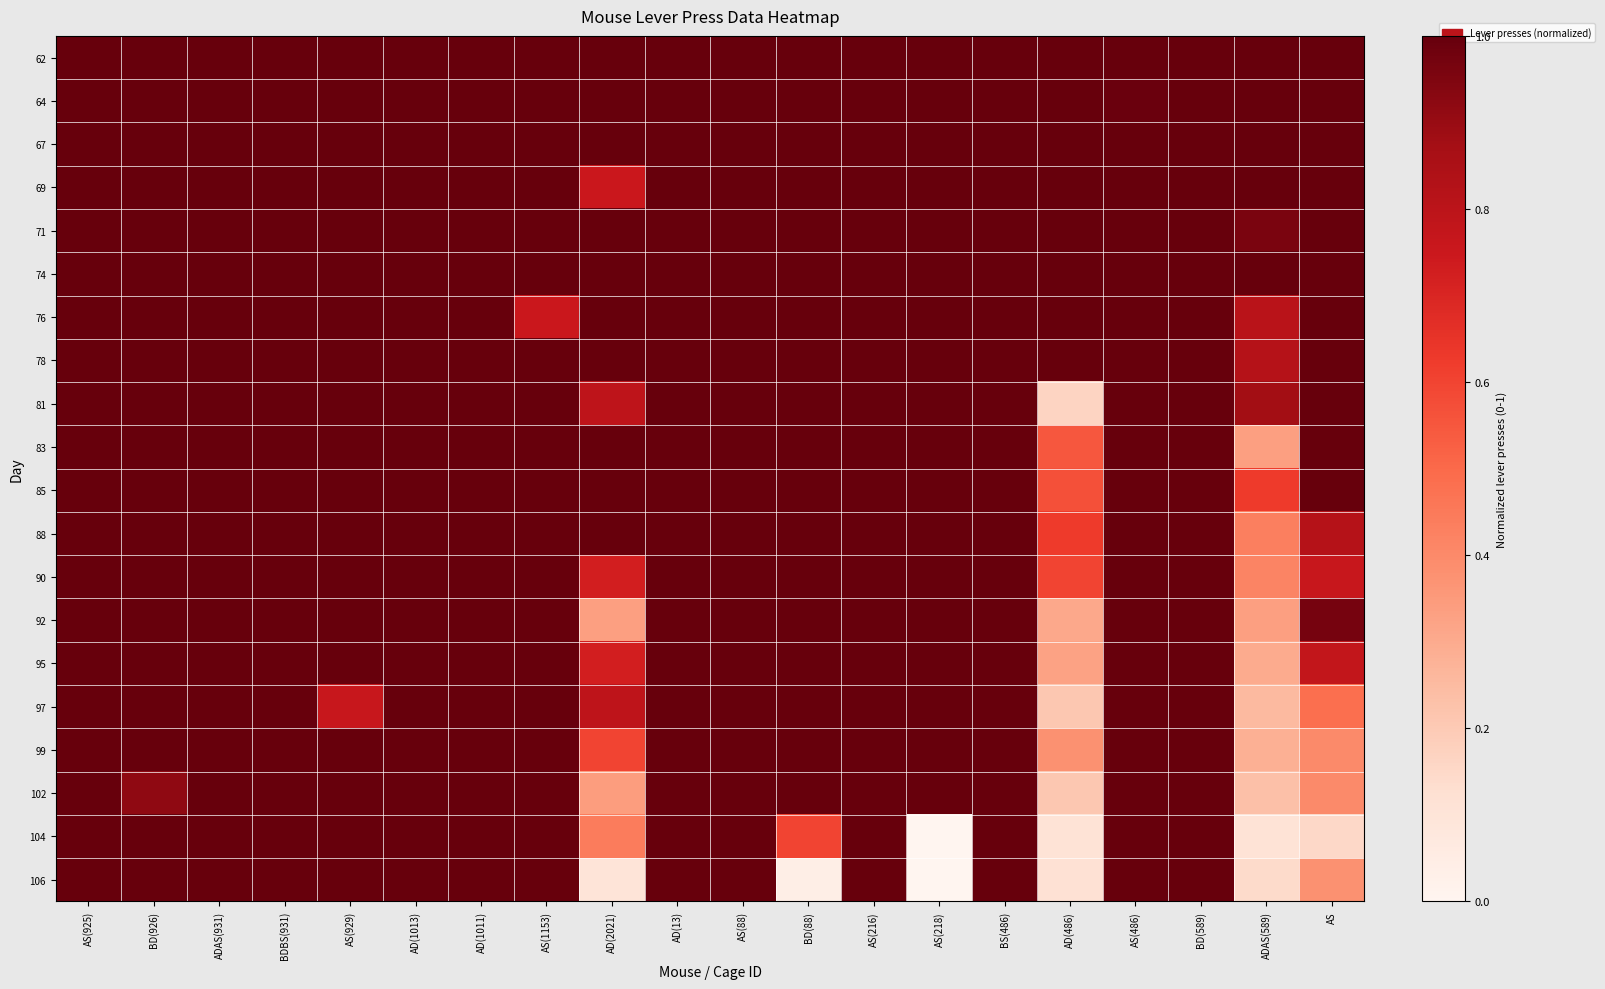

Reading left to right, list all the values displayed in this chart.

62: AS(925)=1.0	BD(926)=1.0	ADAS(931)=1.0	BDBS(931)=1.0	AS(929)=1.0	AD(1013)=1.0	AD(1011)=1.0	AS(1153)=1.0	AD(2021)=1.0	AD(13)=1.0	AS(88)=1.0	BD(88)=1.0	AS(216)=1.0	AS(218)=1.0	BS(486)=1.0	AD(486)=1.0	AS(486)=1.0	BD(589)=1.0	ADAS(589)=1.0	AS=1.0
64: AS(925)=1.0	BD(926)=1.0	ADAS(931)=1.0	BDBS(931)=1.0	AS(929)=1.0	AD(1013)=1.0	AD(1011)=1.0	AS(1153)=1.0	AD(2021)=1.0	AD(13)=1.0	AS(88)=1.0	BD(88)=1.0	AS(216)=1.0	AS(218)=1.0	BS(486)=1.0	AD(486)=1.0	AS(486)=1.0	BD(589)=1.0	ADAS(589)=1.0	AS=1.0
67: AS(925)=1.0	BD(926)=1.0	ADAS(931)=1.0	BDBS(931)=1.0	AS(929)=1.0	AD(1013)=1.0	AD(1011)=1.0	AS(1153)=1.0	AD(2021)=1.0	AD(13)=1.0	AS(88)=1.0	BD(88)=1.0	AS(216)=1.0	AS(218)=1.0	BS(486)=1.0	AD(486)=1.0	AS(486)=1.0	BD(589)=1.0	ADAS(589)=1.0	AS=1.0
69: AS(925)=1.0	BD(926)=1.0	ADAS(931)=1.0	BDBS(931)=1.0	AS(929)=1.0	AD(1013)=1.0	AD(1011)=1.0	AS(1153)=1.0	AD(2021)=0.8	AD(13)=1.0	AS(88)=1.0	BD(88)=1.0	AS(216)=1.0	AS(218)=1.0	BS(486)=1.0	AD(486)=1.0	AS(486)=1.0	BD(589)=1.0	ADAS(589)=1.0	AS=1.0
71: AS(925)=1.0	BD(926)=1.0	ADAS(931)=1.0	BDBS(931)=1.0	AS(929)=1.0	AD(1013)=1.0	AD(1011)=1.0	AS(1153)=1.0	AD(2021)=1.0	AD(13)=1.0	AS(88)=1.0	BD(88)=1.0	AS(216)=1.0	AS(218)=1.0	BS(486)=1.0	AD(486)=1.0	AS(486)=1.0	BD(589)=1.0	ADAS(589)=1.0	AS=1.0
74: AS(925)=1.0	BD(926)=1.0	ADAS(931)=1.0	BDBS(931)=1.0	AS(929)=1.0	AD(1013)=1.0	AD(1011)=1.0	AS(1153)=1.0	AD(2021)=1.0	AD(13)=1.0	AS(88)=1.0	BD(88)=1.0	AS(216)=1.0	AS(218)=1.0	BS(486)=1.0	AD(486)=1.0	AS(486)=1.0	BD(589)=1.0	ADAS(589)=1.0	AS=1.0
76: AS(925)=1.0	BD(926)=1.0	ADAS(931)=1.0	BDBS(931)=1.0	AS(929)=1.0	AD(1013)=1.0	AD(1011)=1.0	AS(1153)=0.8	AD(2021)=1.0	AD(13)=1.0	AS(88)=1.0	BD(88)=1.0	AS(216)=1.0	AS(218)=1.0	BS(486)=1.0	AD(486)=1.0	AS(486)=1.0	BD(589)=1.0	ADAS(589)=0.8	AS=1.0
78: AS(925)=1.0	BD(926)=1.0	ADAS(931)=1.0	BDBS(931)=1.0	AS(929)=1.0	AD(1013)=1.0	AD(1011)=1.0	AS(1153)=1.0	AD(2021)=1.0	AD(13)=1.0	AS(88)=1.0	BD(88)=1.0	AS(216)=1.0	AS(218)=1.0	BS(486)=1.0	AD(486)=1.0	AS(486)=1.0	BD(589)=1.0	ADAS(589)=0.8	AS=1.0
81: AS(925)=1.0	BD(926)=1.0	ADAS(931)=1.0	BDBS(931)=1.0	AS(929)=1.0	AD(1013)=1.0	AD(1011)=1.0	AS(1153)=1.0	AD(2021)=0.8	AD(13)=1.0	AS(88)=1.0	BD(88)=1.0	AS(216)=1.0	AS(218)=1.0	BS(486)=1.0	AD(486)=0.2	AS(486)=1.0	BD(589)=1.0	ADAS(589)=0.9	AS=1.0
83: AS(925)=1.0	BD(926)=1.0	ADAS(931)=1.0	BDBS(931)=1.0	AS(929)=1.0	AD(1013)=1.0	AD(1011)=1.0	AS(1153)=1.0	AD(2021)=1.0	AD(13)=1.0	AS(88)=1.0	BD(88)=1.0	AS(216)=1.0	AS(218)=1.0	BS(486)=1.0	AD(486)=0.6	AS(486)=1.0	BD(589)=1.0	ADAS(589)=0.3	AS=1.0
85: AS(925)=1.0	BD(926)=1.0	ADAS(931)=1.0	BDBS(931)=1.0	AS(929)=1.0	AD(1013)=1.0	AD(1011)=1.0	AS(1153)=1.0	AD(2021)=1.0	AD(13)=1.0	AS(88)=1.0	BD(88)=1.0	AS(216)=1.0	AS(218)=1.0	BS(486)=1.0	AD(486)=0.6	AS(486)=1.0	BD(589)=1.0	ADAS(589)=0.6	AS=1.0
88: AS(925)=1.0	BD(926)=1.0	ADAS(931)=1.0	BDBS(931)=1.0	AS(929)=1.0	AD(1013)=1.0	AD(1011)=1.0	AS(1153)=1.0	AD(2021)=1.0	AD(13)=1.0	AS(88)=1.0	BD(88)=1.0	AS(216)=1.0	AS(218)=1.0	BS(486)=1.0	AD(486)=0.6	AS(486)=1.0	BD(589)=1.0	ADAS(589)=0.4	AS=0.8
90: AS(925)=1.0	BD(926)=1.0	ADAS(931)=1.0	BDBS(931)=1.0	AS(929)=1.0	AD(1013)=1.0	AD(1011)=1.0	AS(1153)=1.0	AD(2021)=0.7	AD(13)=1.0	AS(88)=1.0	BD(88)=1.0	AS(216)=1.0	AS(218)=1.0	BS(486)=1.0	AD(486)=0.6	AS(486)=1.0	BD(589)=1.0	ADAS(589)=0.4	AS=0.8
92: AS(925)=1.0	BD(926)=1.0	ADAS(931)=1.0	BDBS(931)=1.0	AS(929)=1.0	AD(1013)=1.0	AD(1011)=1.0	AS(1153)=1.0	AD(2021)=0.3	AD(13)=1.0	AS(88)=1.0	BD(88)=1.0	AS(216)=1.0	AS(218)=1.0	BS(486)=1.0	AD(486)=0.3	AS(486)=1.0	BD(589)=1.0	ADAS(589)=0.3	AS=1.0
95: AS(925)=1.0	BD(926)=1.0	ADAS(931)=1.0	BDBS(931)=1.0	AS(929)=1.0	AD(1013)=1.0	AD(1011)=1.0	AS(1153)=1.0	AD(2021)=0.7	AD(13)=1.0	AS(88)=1.0	BD(88)=1.0	AS(216)=1.0	AS(218)=1.0	BS(486)=1.0	AD(486)=0.3	AS(486)=1.0	BD(589)=1.0	ADAS(589)=0.3	AS=0.8
97: AS(925)=1.0	BD(926)=1.0	ADAS(931)=1.0	BDBS(931)=1.0	AS(929)=0.8	AD(1013)=1.0	AD(1011)=1.0	AS(1153)=1.0	AD(2021)=0.8	AD(13)=1.0	AS(88)=1.0	BD(88)=1.0	AS(216)=1.0	AS(218)=1.0	BS(486)=1.0	AD(486)=0.2	AS(486)=1.0	BD(589)=1.0	ADAS(589)=0.2	AS=0.5
99: AS(925)=1.0	BD(926)=1.0	ADAS(931)=1.0	BDBS(931)=1.0	AS(929)=1.0	AD(1013)=1.0	AD(1011)=1.0	AS(1153)=1.0	AD(2021)=0.6	AD(13)=1.0	AS(88)=1.0	BD(88)=1.0	AS(216)=1.0	AS(218)=1.0	BS(486)=1.0	AD(486)=0.4	AS(486)=1.0	BD(589)=1.0	ADAS(589)=0.3	AS=0.4
102: AS(925)=1.0	BD(926)=0.9	ADAS(931)=1.0	BDBS(931)=1.0	AS(929)=1.0	AD(1013)=1.0	AD(1011)=1.0	AS(1153)=1.0	AD(2021)=0.3	AD(13)=1.0	AS(88)=1.0	BD(88)=1.0	AS(216)=1.0	AS(218)=1.0	BS(486)=1.0	AD(486)=0.2	AS(486)=1.0	BD(589)=1.0	ADAS(589)=0.2	AS=0.4
104: AS(925)=1.0	BD(926)=1.0	ADAS(931)=1.0	BDBS(931)=1.0	AS(929)=1.0	AD(1013)=1.0	AD(1011)=1.0	AS(1153)=1.0	AD(2021)=0.4	AD(13)=1.0	AS(88)=1.0	BD(88)=0.6	AS(216)=1.0	AS(218)=0.0	BS(486)=1.0	AD(486)=0.1	AS(486)=1.0	BD(589)=1.0	ADAS(589)=0.1	AS=0.1
106: AS(925)=1.0	BD(926)=1.0	ADAS(931)=1.0	BDBS(931)=1.0	AS(929)=1.0	AD(1013)=1.0	AD(1011)=1.0	AS(1153)=1.0	AD(2021)=0.1	AD(13)=1.0	AS(88)=1.0	BD(88)=0.0	AS(216)=1.0	AS(218)=0.0	BS(486)=1.0	AD(486)=0.1	AS(486)=1.0	BD(589)=1.0	ADAS(589)=0.1	AS=0.4